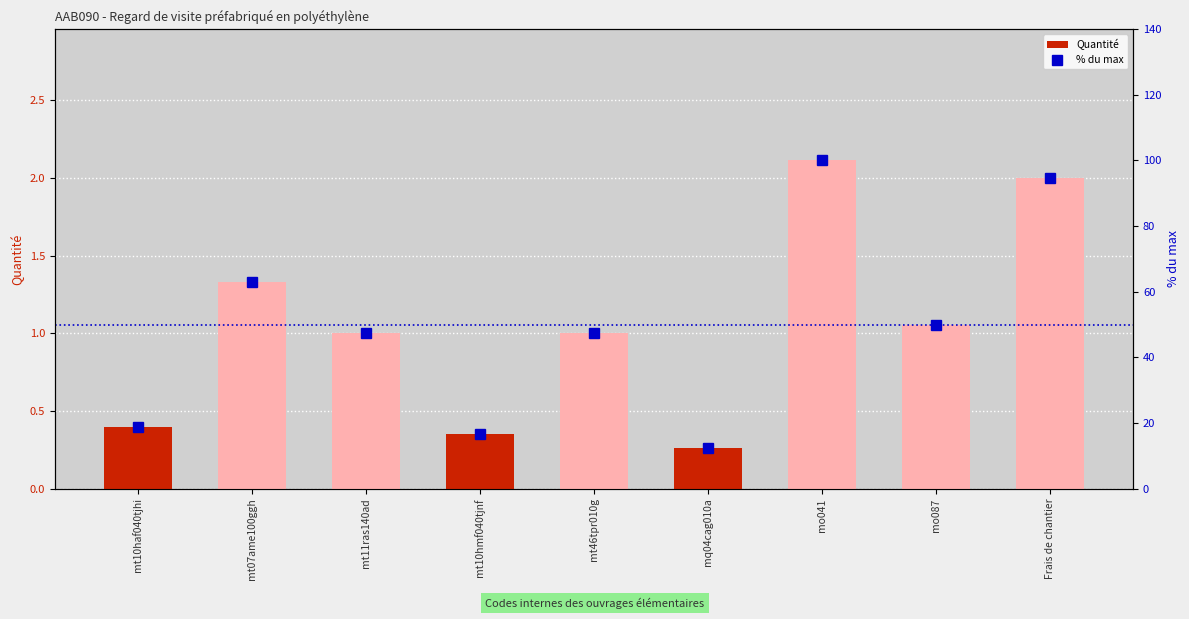

True or false: % du max has a value of 16.5 at mt10hmf040tjnf.

True